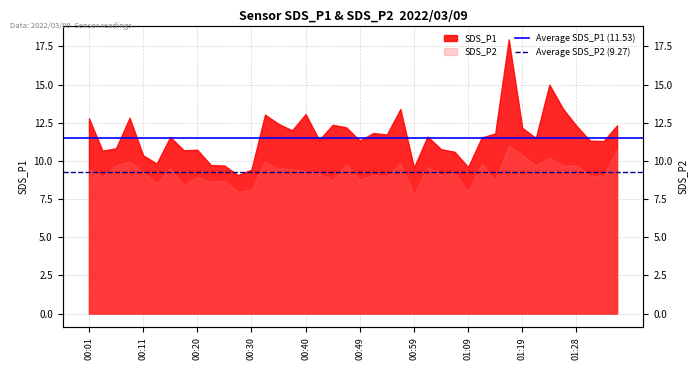

What is the average value of the Average SDS_P1 (11.53) series?

11.5